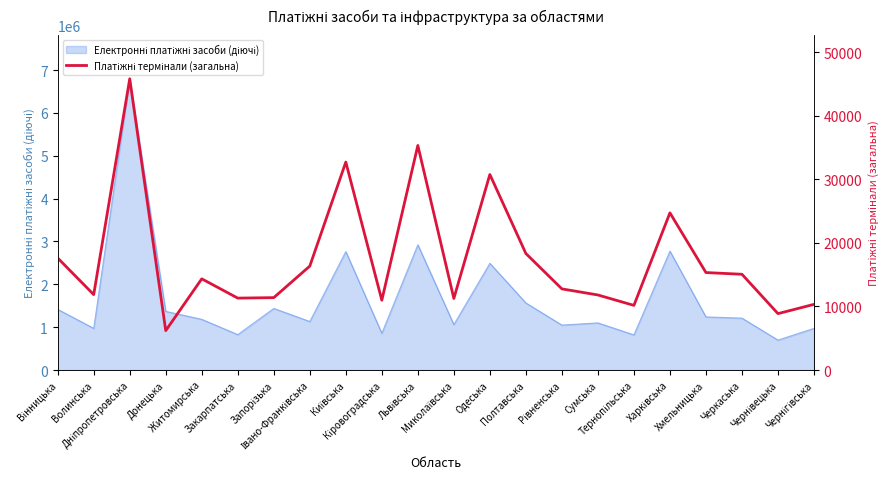

True or false: the data has more than 1 interior local peaks.

True